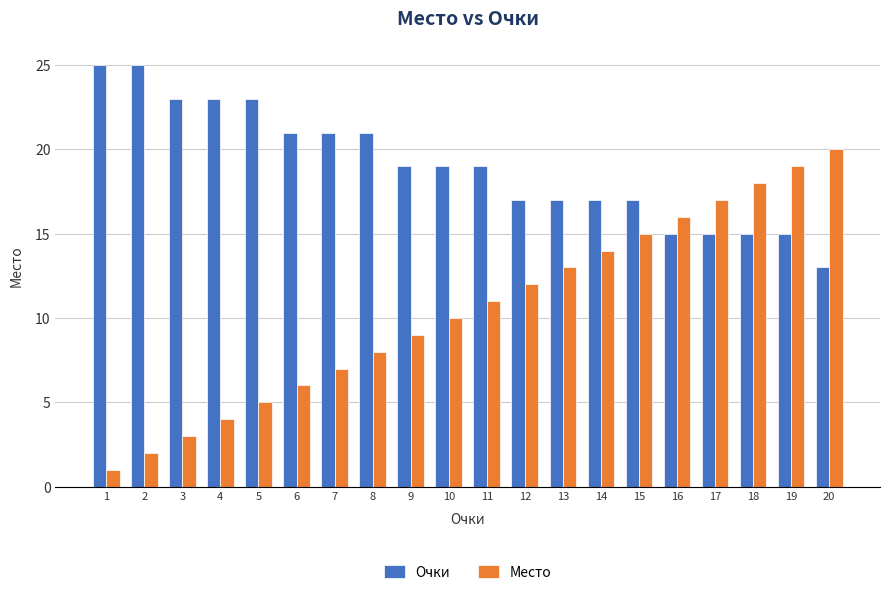

How many bars are there in each group?

2